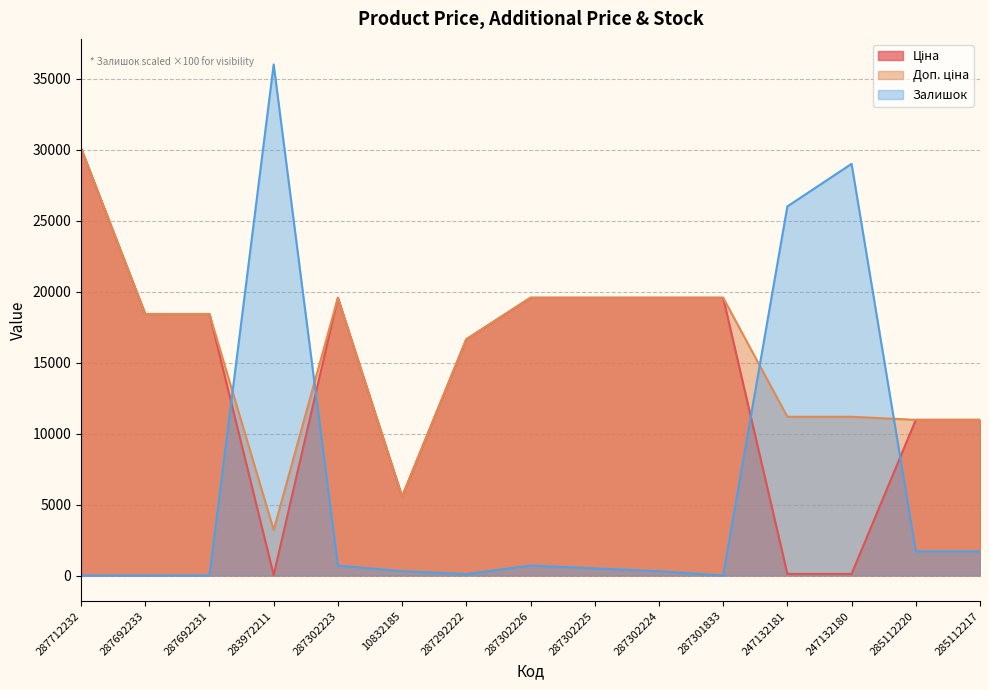

How many interior local peaks does the Доп. ціна series have?

1